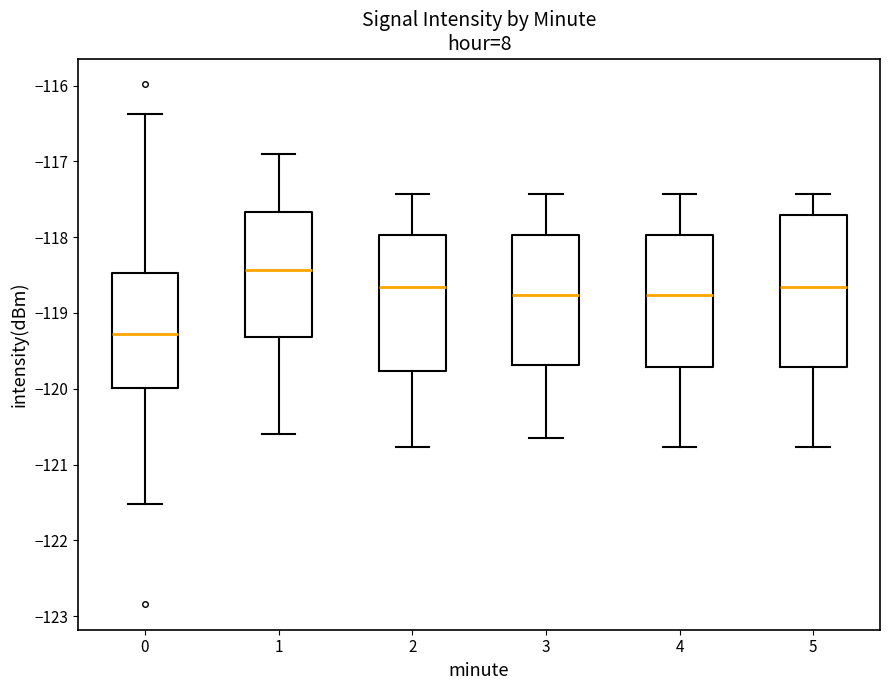

Comparing the boxes themselves (not the whiskers), which one is the tallest?

5